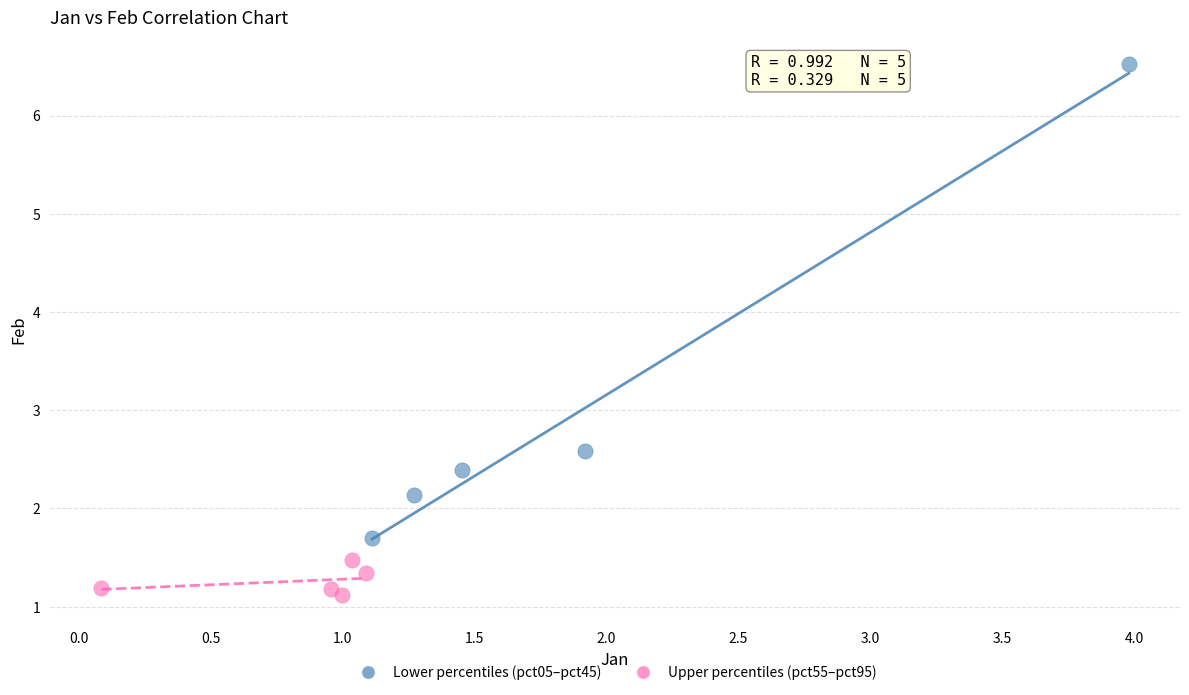

Which series has the widest spread of Y values?

Lower percentiles (pct05–pct45)